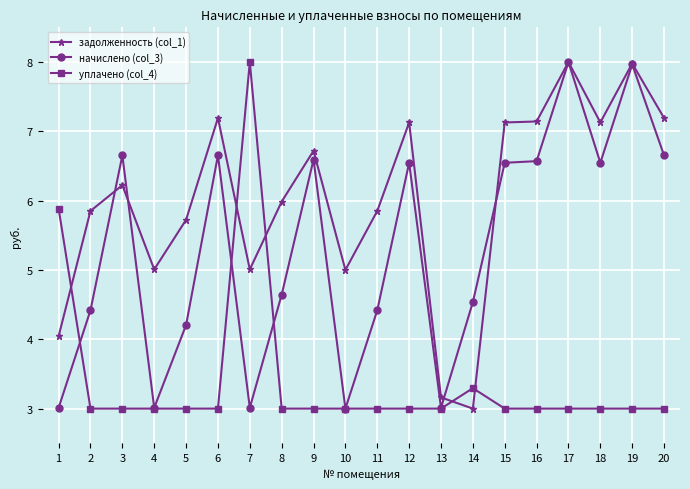

What is the value of the задолженность (col_1) point at the 19th from the left?

8.0